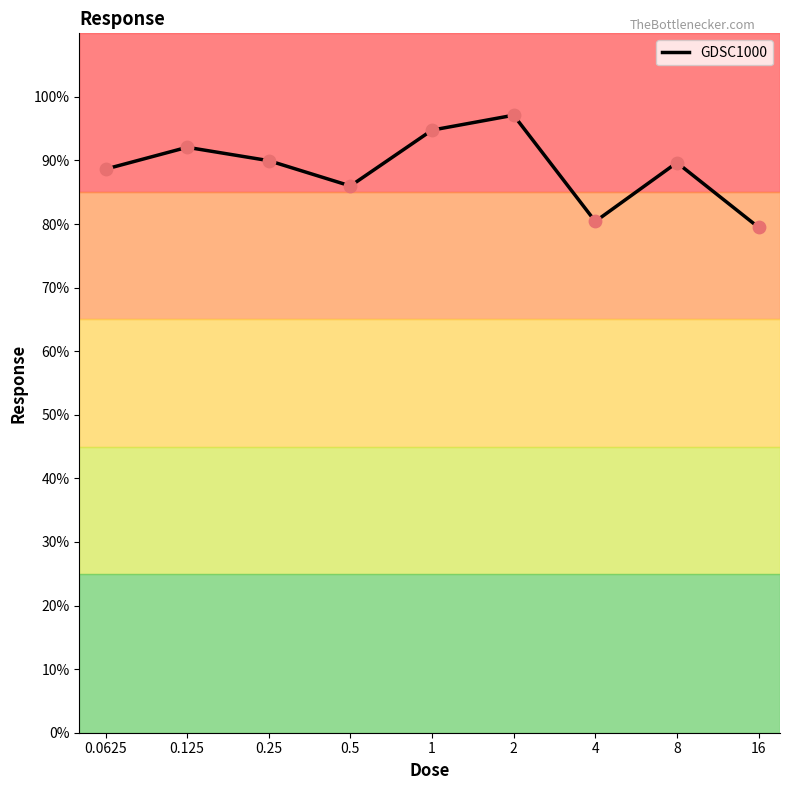

What is the minimum value shown in the chart?

79.5